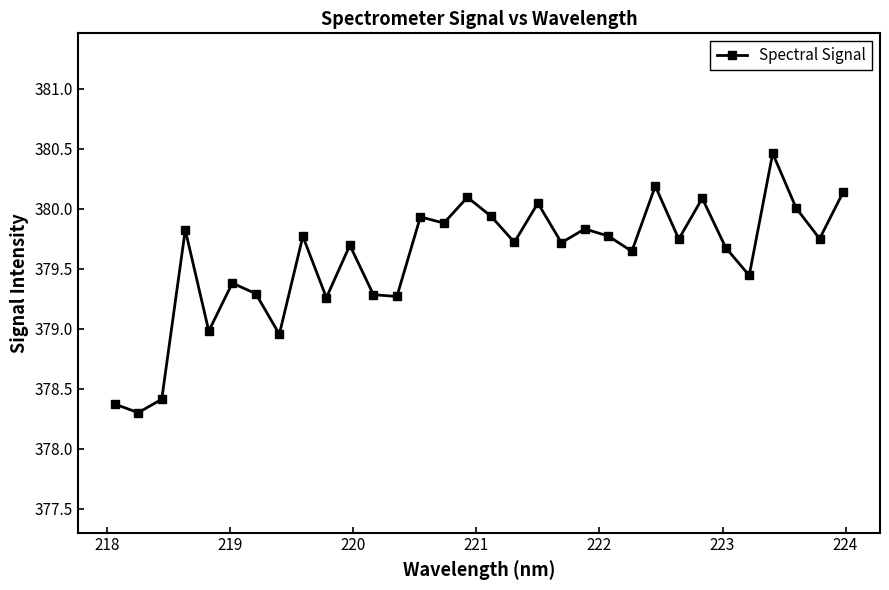

What is the smallest value displayed?

378.3